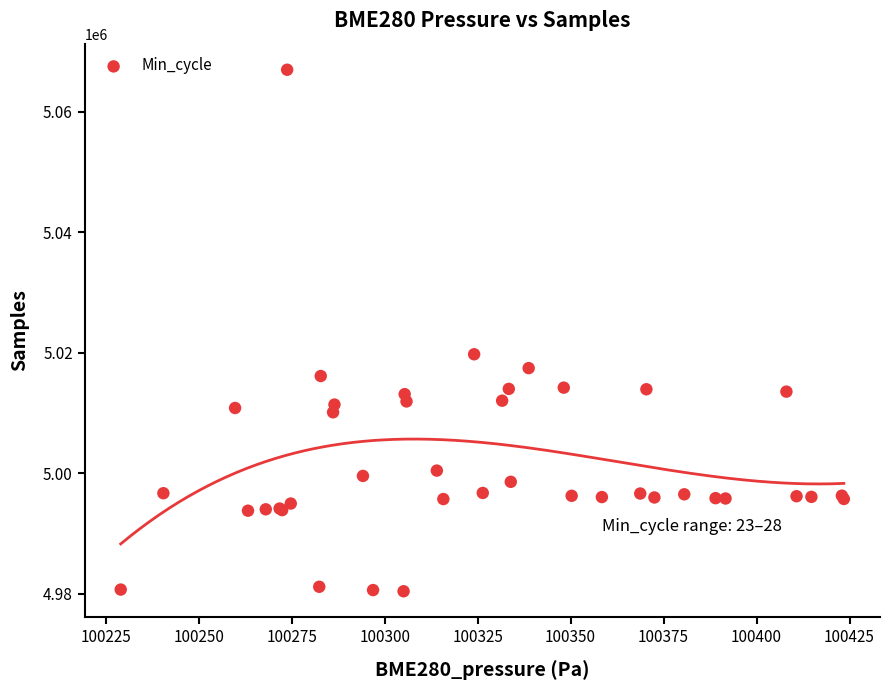

What Y value in the scatter plot is closest to 5023707?

5019762